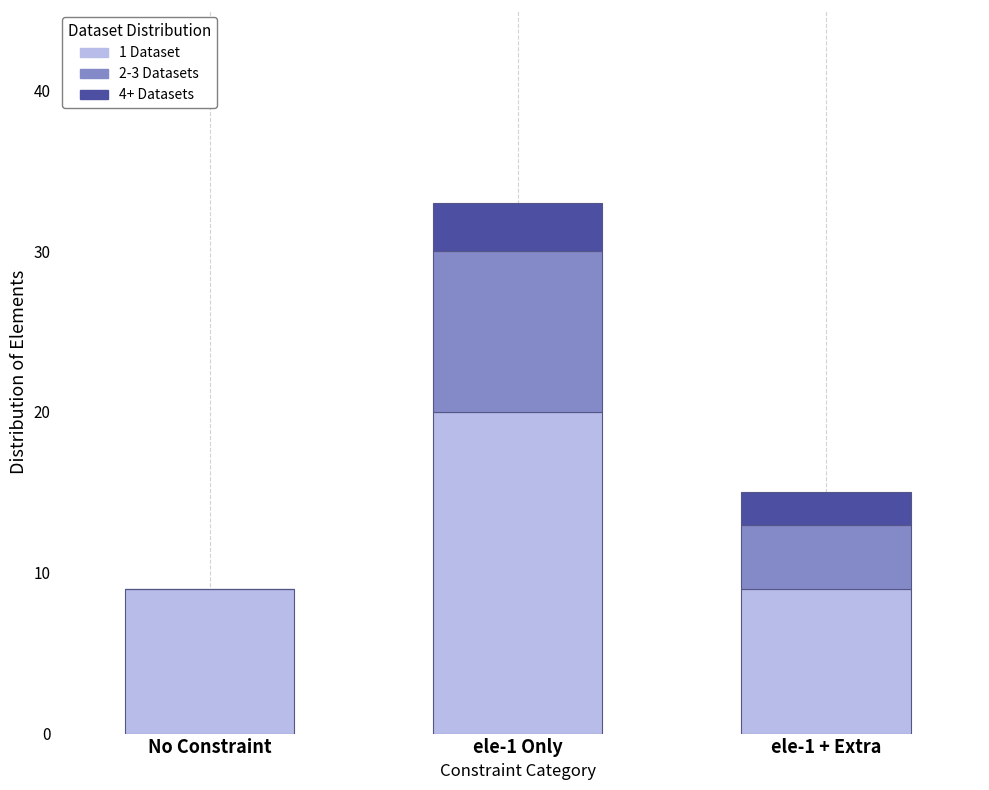

What are all the series names shown in the legend?

1 Dataset, 2-3 Datasets, 4+ Datasets